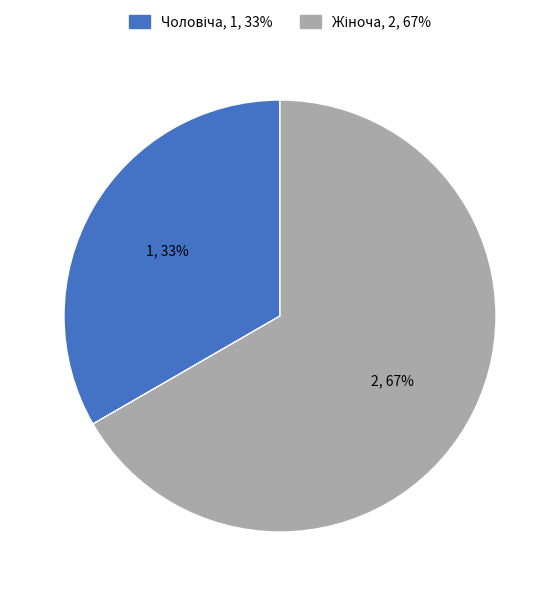

To the nearest percent, what is the average slice percentage?

50%